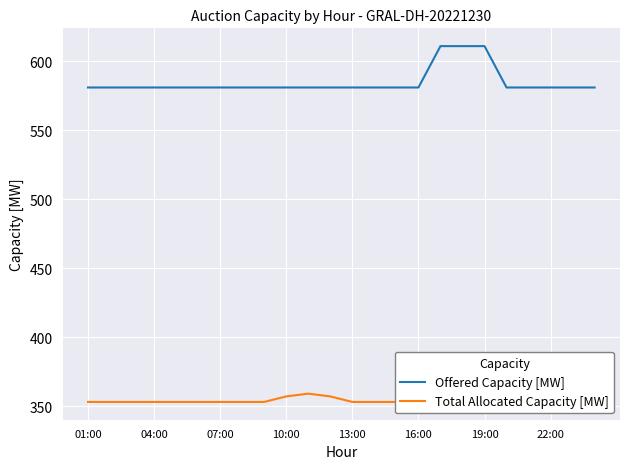

True or false: Offered Capacity [MW] has a value of 581 at 04:00.

True